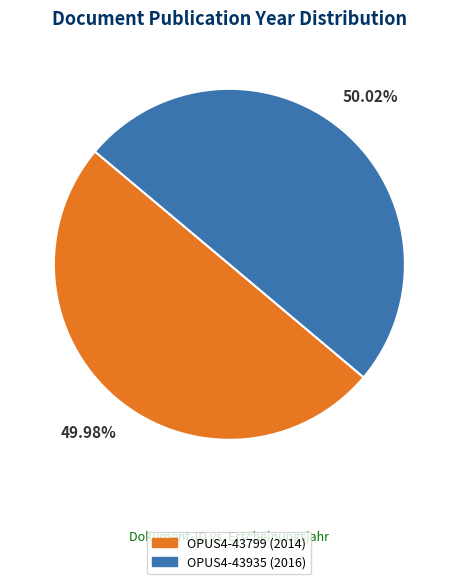

Count the number of slices in the pie.

2